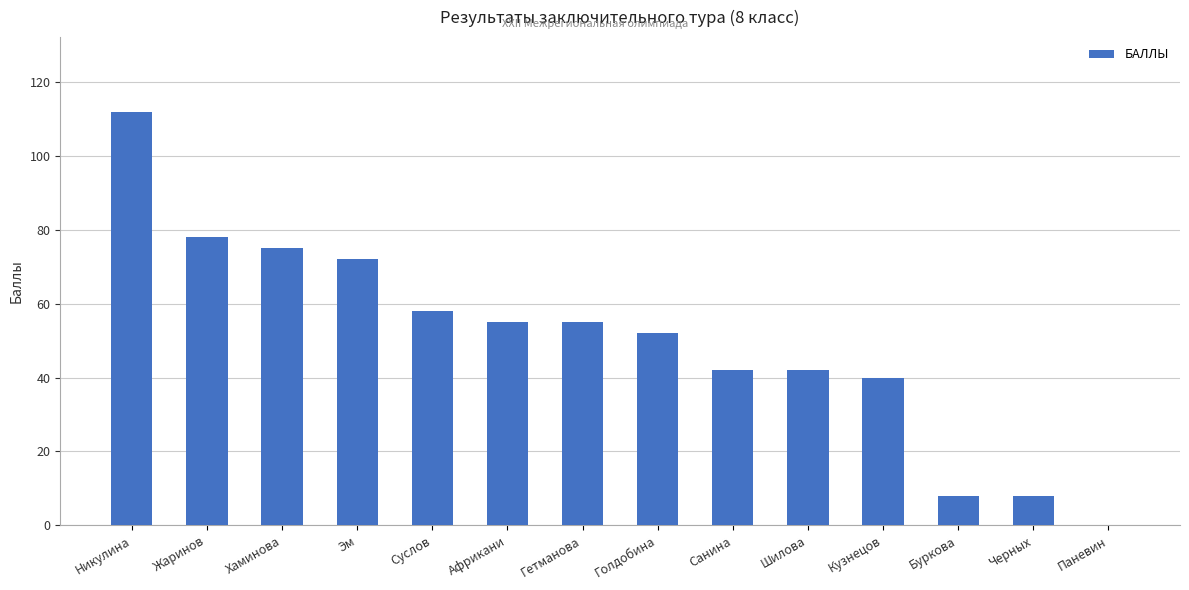

Which has a higher value, Суслов or Гетманова?

Суслов